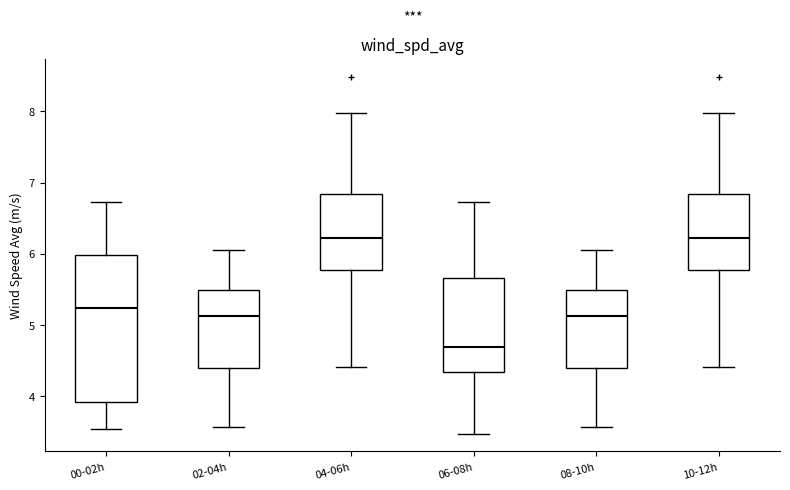

Comparing the boxes themselves (not the whiskers), which one is the tallest?

00-02h